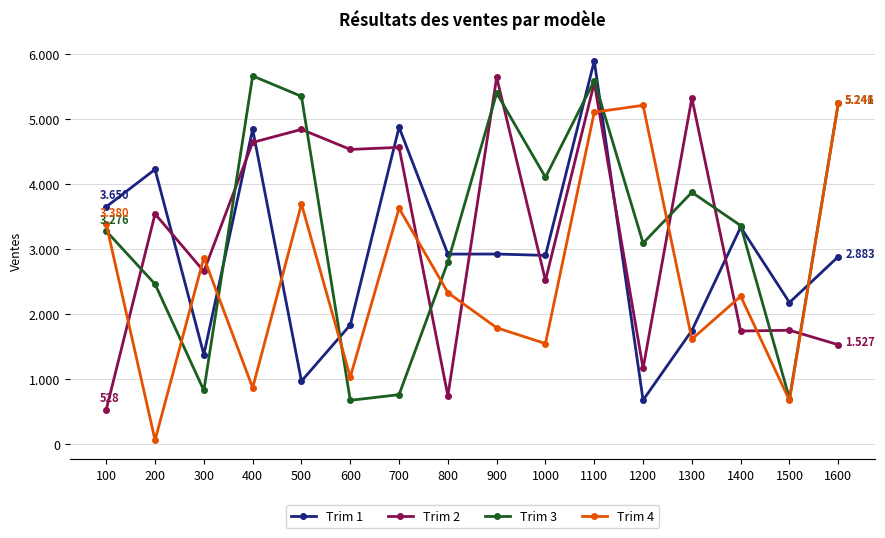

Is it true that Trim 2 equals 1210 at 800?

False